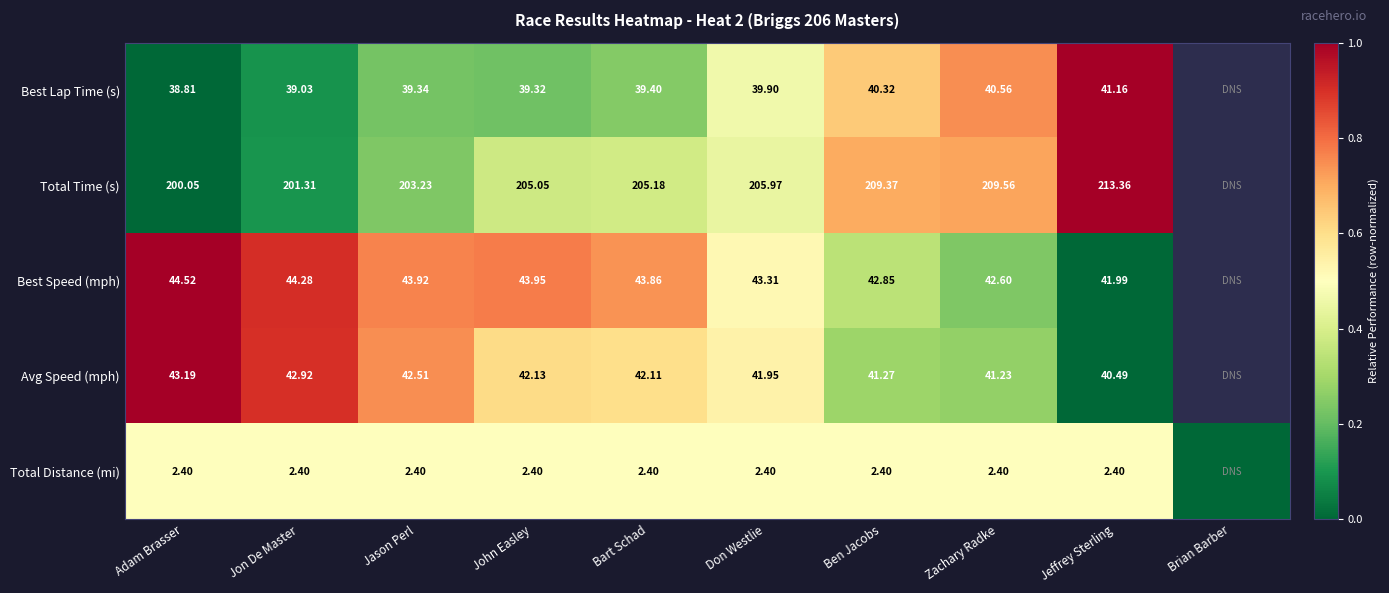

At Zachary Radke, list the series in order from largest to smallest.

Total Time (s), Best Speed (mph), Avg Speed (mph), Best Lap Time (s), Total Distance (mi)